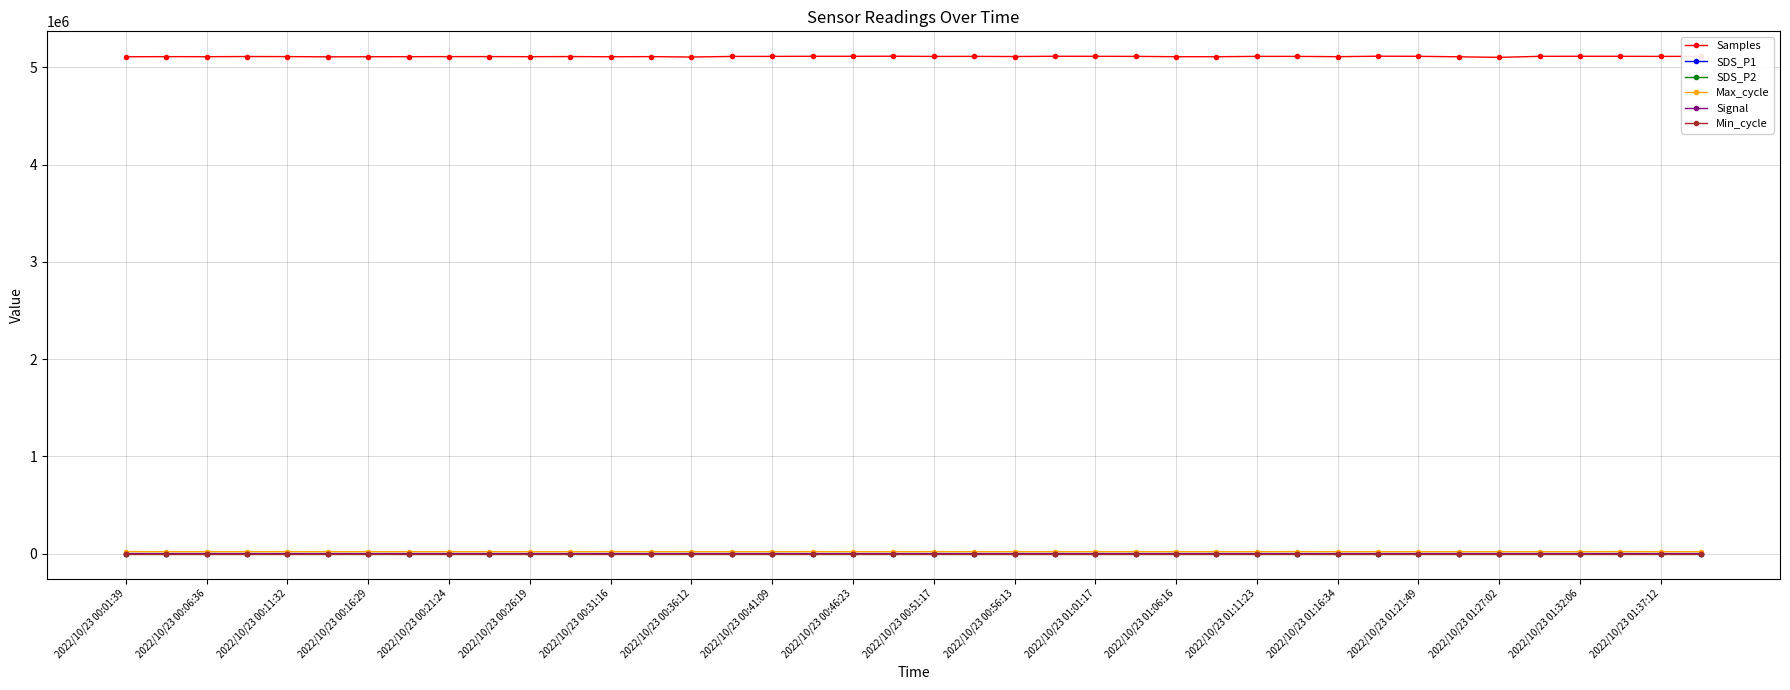

What is the difference between the maximum and minimum values in the Max_cycle series?

678.0